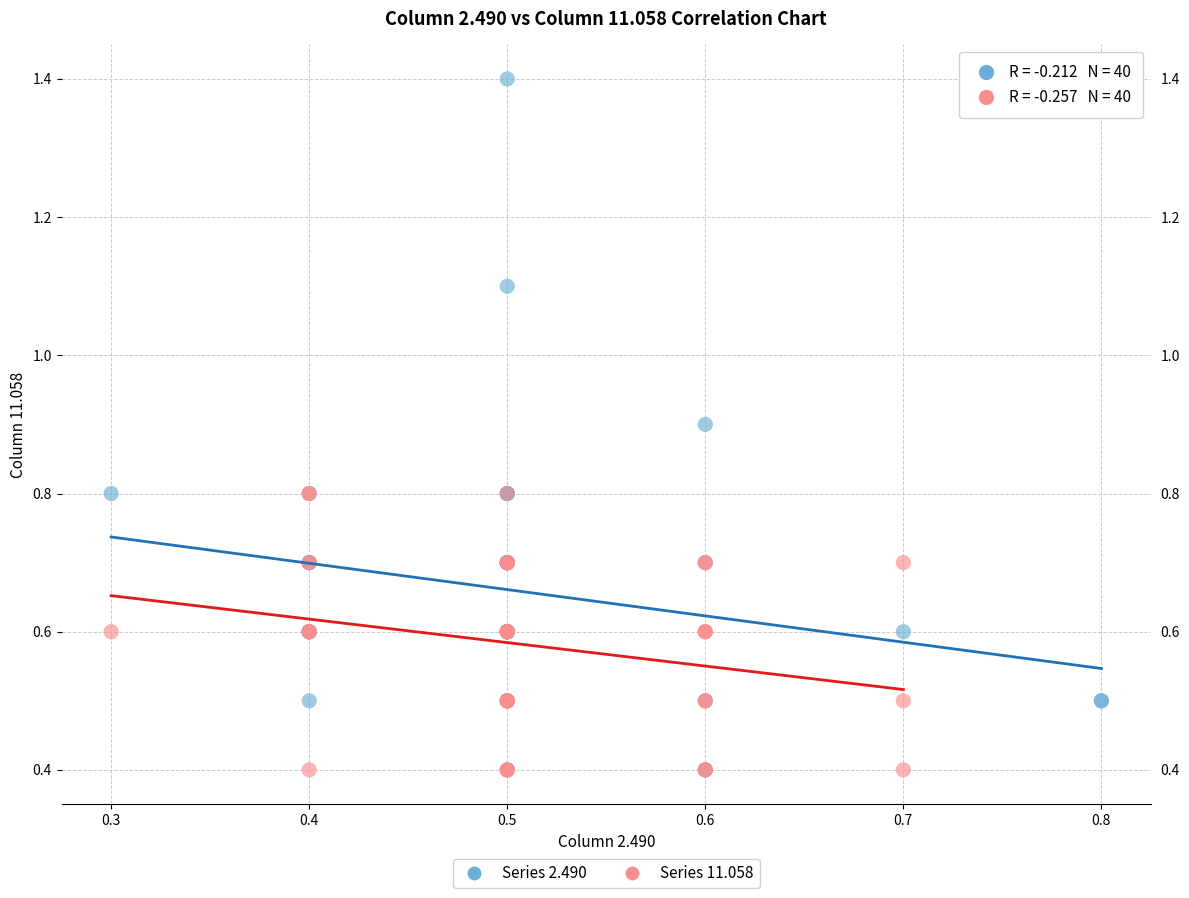

What are all the series names shown in the legend?

Series 2.490, Series 11.058